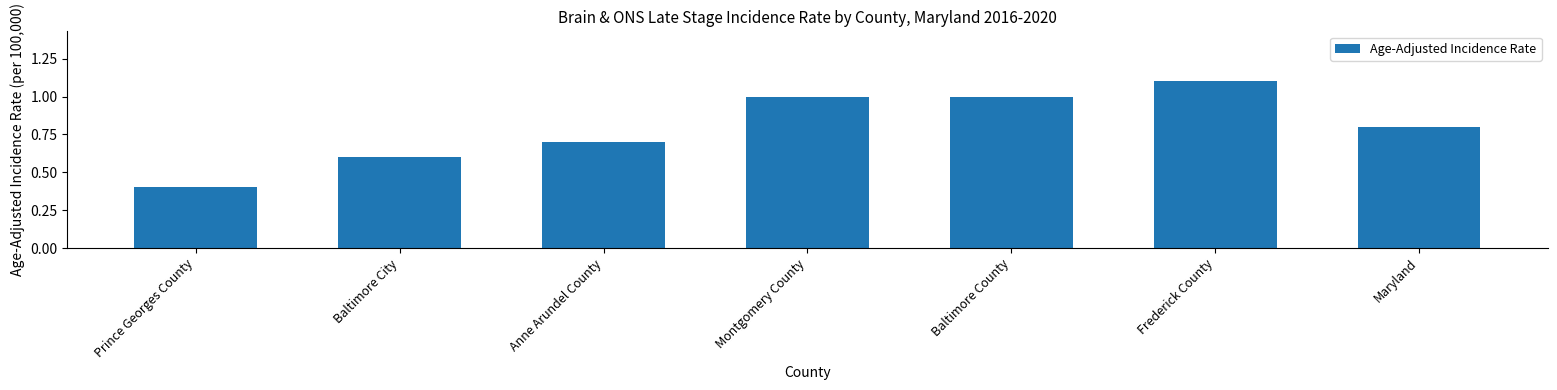

What is the sum of the values at Montgomery County and Anne Arundel County?

1.7